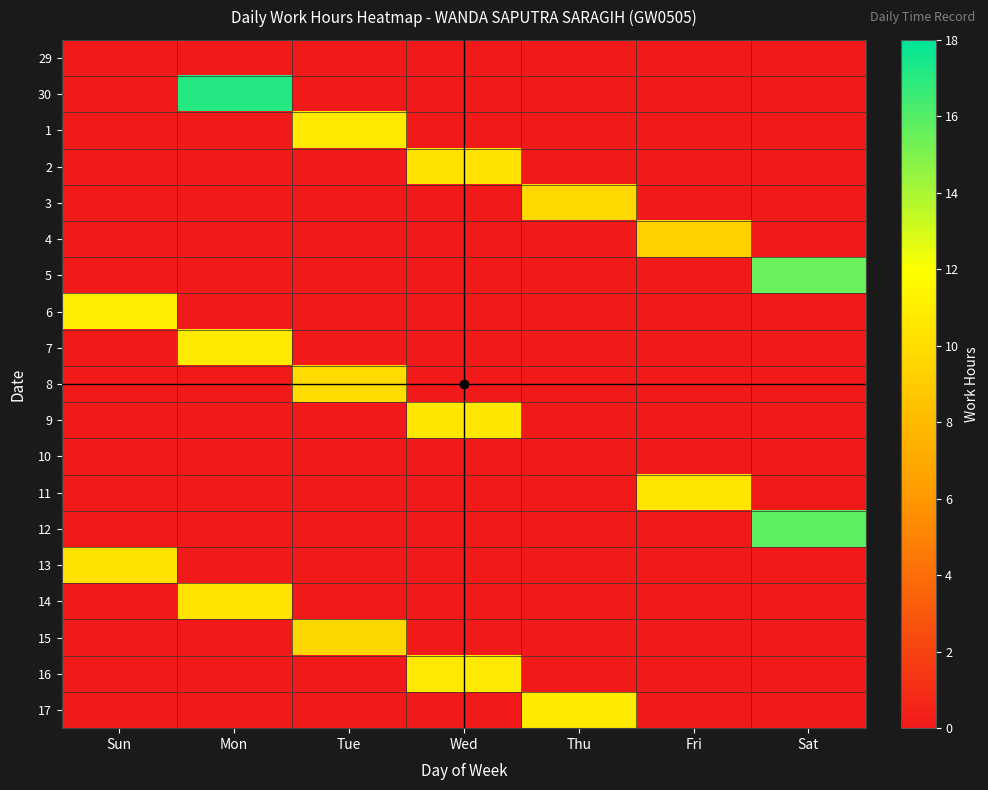

Reading left to right, transcribe all the data shown in this chart.

29: Sun=0.0	Mon=0.0	Tue=0.0	Wed=0.0	Thu=0.0	Fri=0.0	Sat=0.0
30: Sun=0.0	Mon=17.1	Tue=0.0	Wed=0.0	Thu=0.0	Fri=0.0	Sat=0.0
1: Sun=0.0	Mon=0.0	Tue=10.8	Wed=0.0	Thu=0.0	Fri=0.0	Sat=0.0
2: Sun=0.0	Mon=0.0	Tue=0.0	Wed=10.3	Thu=0.0	Fri=0.0	Sat=0.0
3: Sun=0.0	Mon=0.0	Tue=0.0	Wed=0.0	Thu=9.8	Fri=0.0	Sat=0.0
4: Sun=0.0	Mon=0.0	Tue=0.0	Wed=0.0	Thu=0.0	Fri=9.3	Sat=0.0
5: Sun=0.0	Mon=0.0	Tue=0.0	Wed=0.0	Thu=0.0	Fri=0.0	Sat=15.5
6: Sun=10.9	Mon=0.0	Tue=0.0	Wed=0.0	Thu=0.0	Fri=0.0	Sat=0.0
7: Sun=0.0	Mon=10.9	Tue=0.0	Wed=0.0	Thu=0.0	Fri=0.0	Sat=0.0
8: Sun=0.0	Mon=0.0	Tue=9.9	Wed=0.0	Thu=0.0	Fri=0.0	Sat=0.0
9: Sun=0.0	Mon=0.0	Tue=0.0	Wed=10.6	Thu=0.0	Fri=0.0	Sat=0.0
10: Sun=0.0	Mon=0.0	Tue=0.0	Wed=0.0	Thu=0.0	Fri=0.0	Sat=0.0
11: Sun=0.0	Mon=0.0	Tue=0.0	Wed=0.0	Thu=0.0	Fri=10.5	Sat=0.0
12: Sun=0.0	Mon=0.0	Tue=0.0	Wed=0.0	Thu=0.0	Fri=0.0	Sat=15.8
13: Sun=10.3	Mon=0.0	Tue=0.0	Wed=0.0	Thu=0.0	Fri=0.0	Sat=0.0
14: Sun=0.0	Mon=10.4	Tue=0.0	Wed=0.0	Thu=0.0	Fri=0.0	Sat=0.0
15: Sun=0.0	Mon=0.0	Tue=9.7	Wed=0.0	Thu=0.0	Fri=0.0	Sat=0.0
16: Sun=0.0	Mon=0.0	Tue=0.0	Wed=10.7	Thu=0.0	Fri=0.0	Sat=0.0
17: Sun=0.0	Mon=0.0	Tue=0.0	Wed=0.0	Thu=10.8	Fri=0.0	Sat=0.0